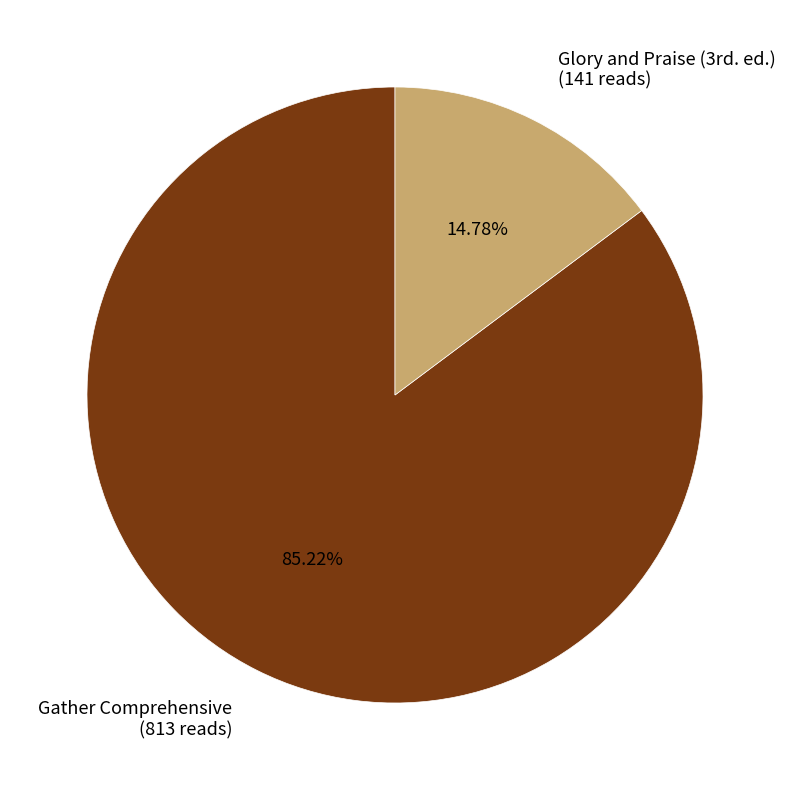

To the nearest percent, what is the difference between the largest and smallest slice percentages?

70%